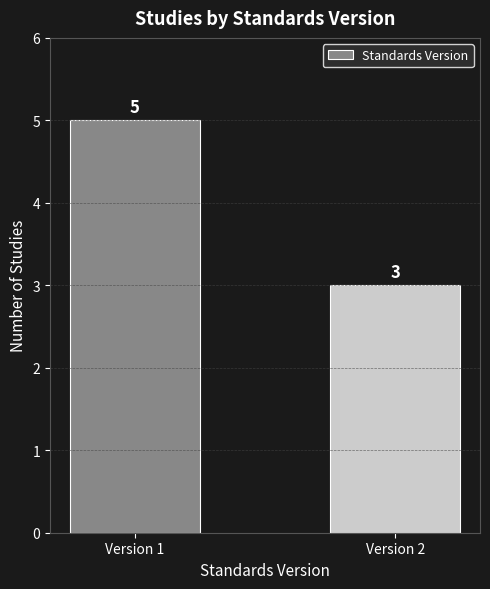

Reading left to right, list all the values displayed in this chart.

5	3